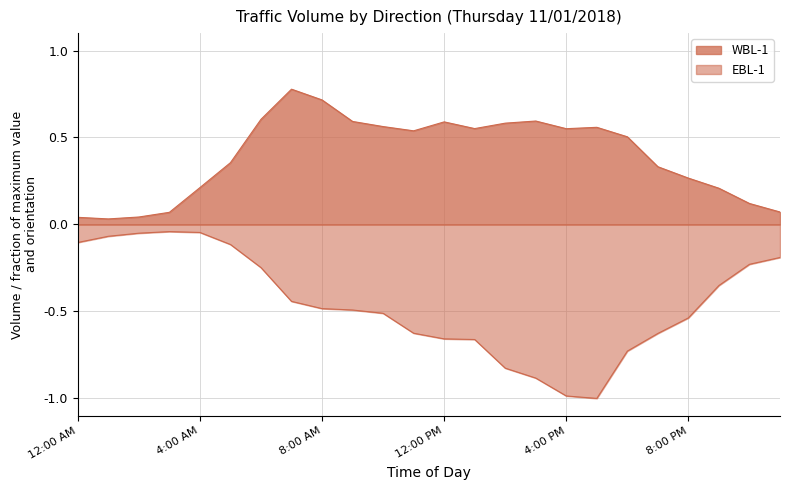

How many interior local peaks does the EBL-1 series have?

1